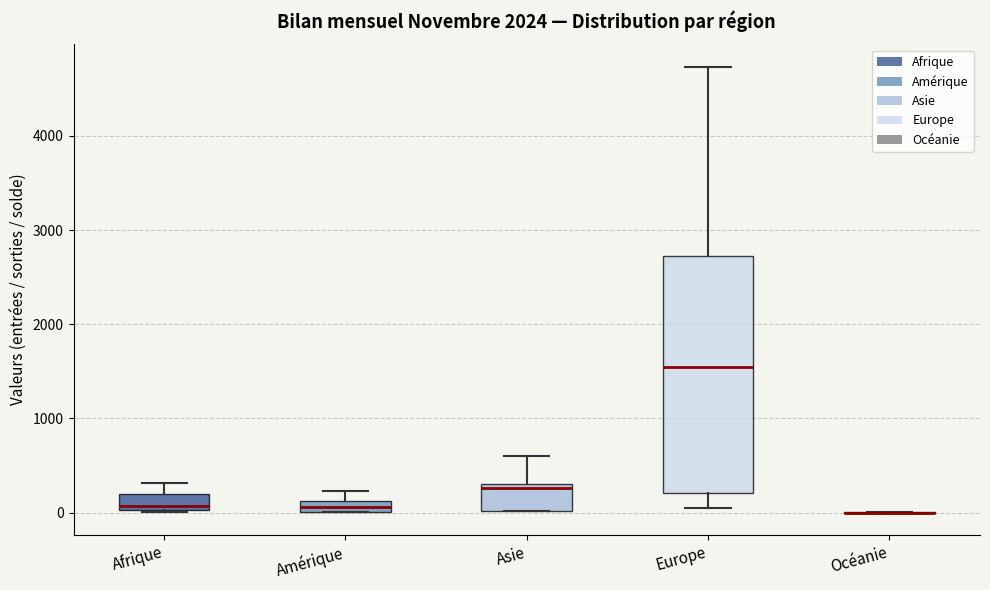

Where does the upper whisker of the box for Afrique end on the y-axis? The values are not printed on the chart, so give them approximately, as read against the axis.

300